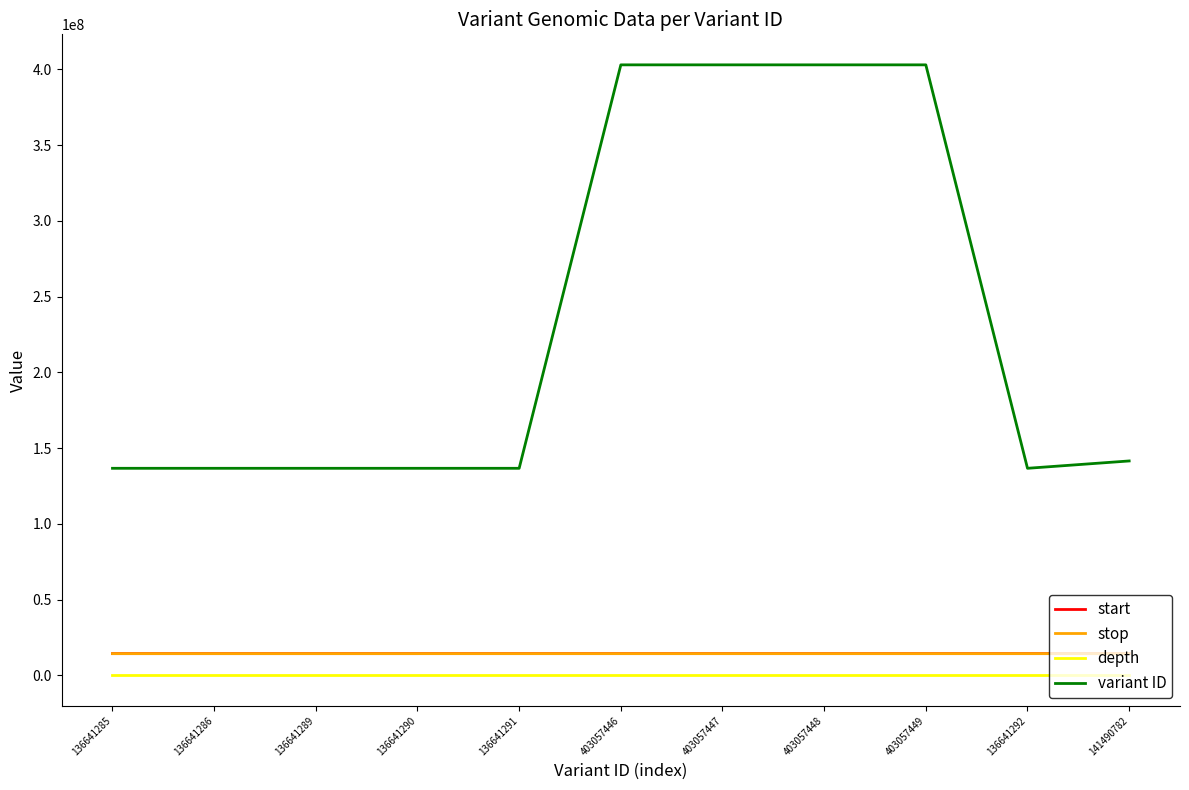

What is the sum of the stop values at 136641289 and 403057447?

28505083